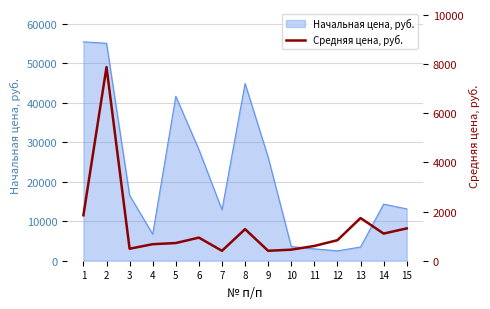

How many lines are shown in the chart?

1